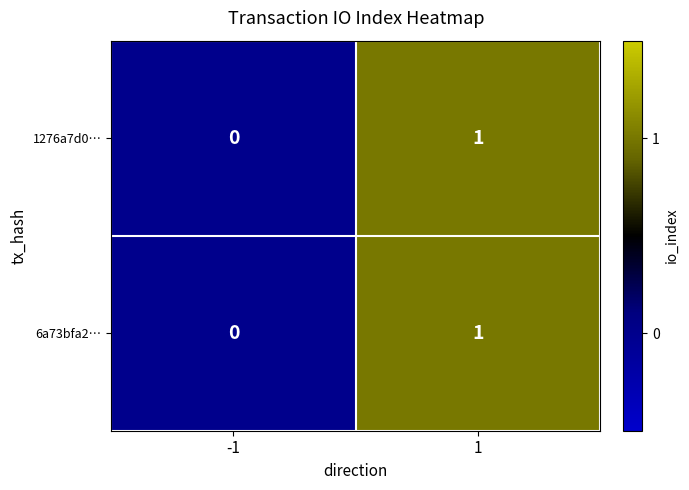

Which label corresponds to the largest value in the chart?

1